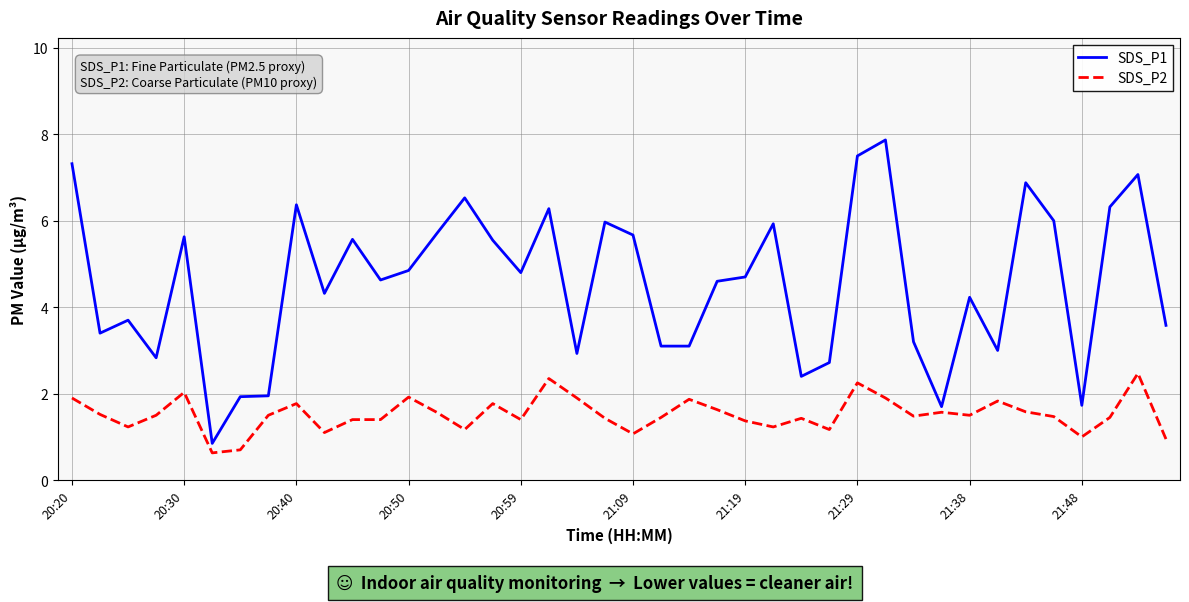

Which series has the largest total across all categories?

SDS_P1